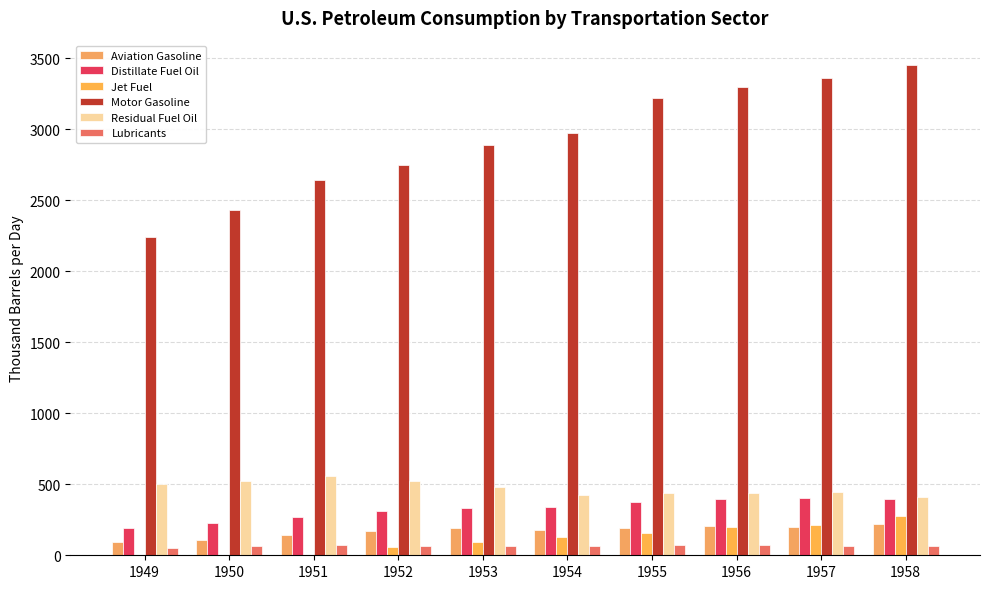

At which category does the chart reach its peak across all series?

1958